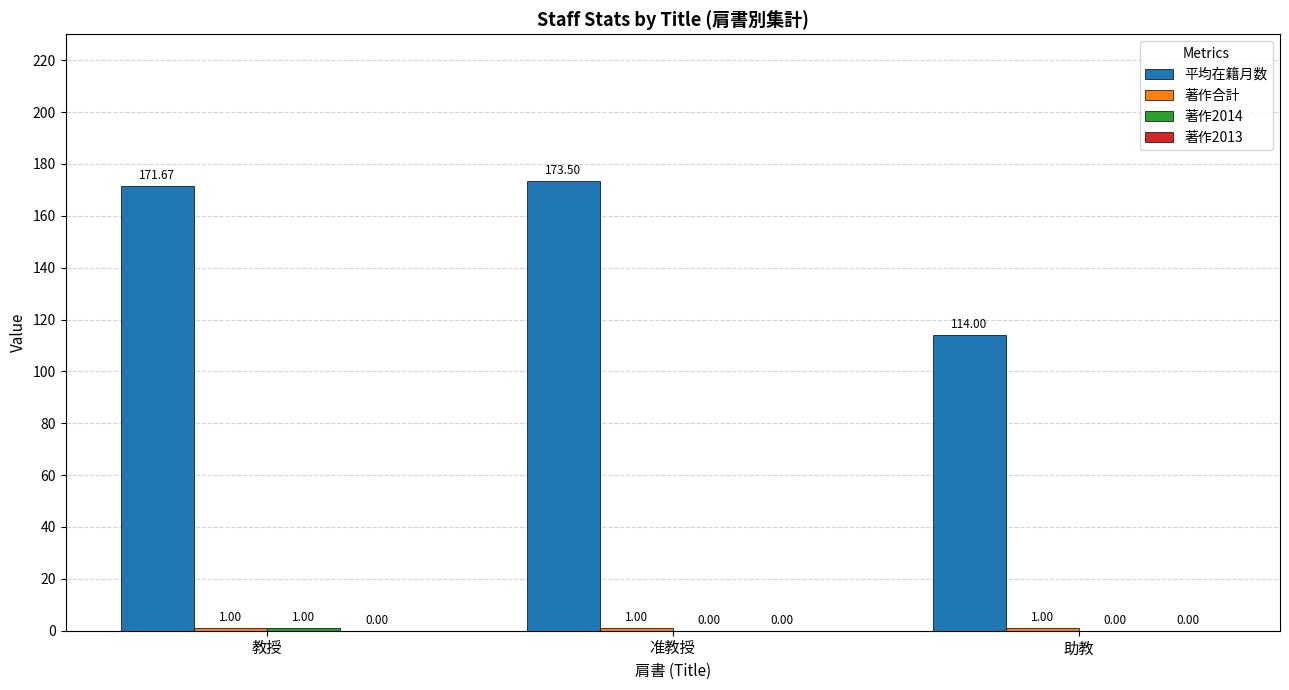

At which label does 平均在籍月数 first exceed 171?

教授